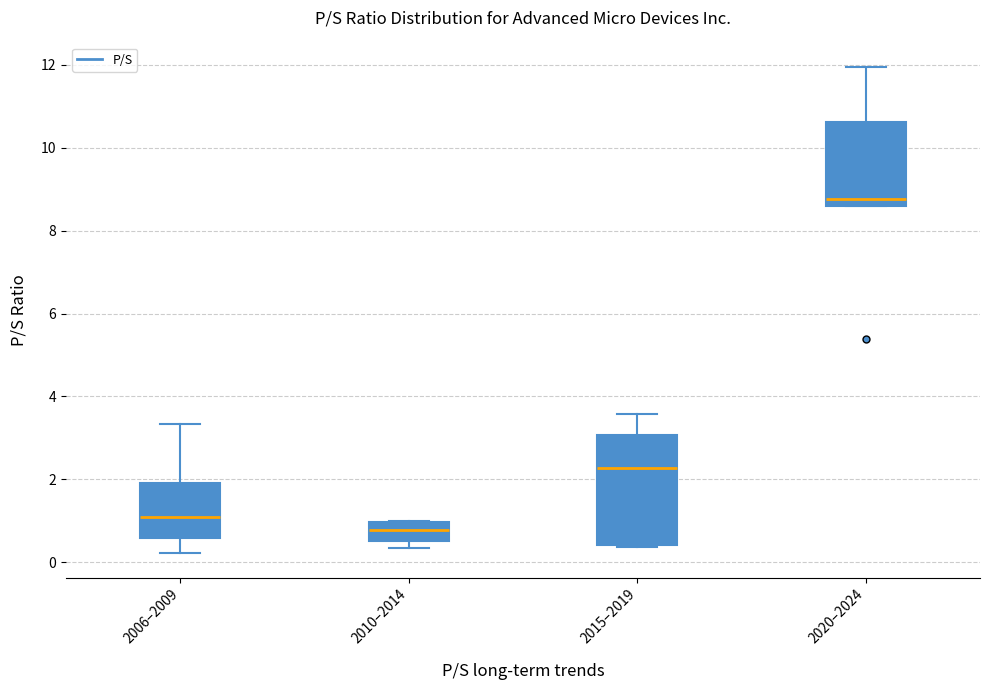

Reading left to right, transcribe this box plot: for each box, give where its median line is, the range the box spans, and where its two whiskers end, as read against the y-axis. The values are not printed on the chart, so give them approximately, as read against the axis.

2006–2009: median 1.0, box 0.6 to 2.0, whiskers 0.2 to 3.4
2010–2014: median 0.8, box 0.6 to 1.0, whiskers 0.4 to 1.0
2015–2019: median 2.2, box 0.4 to 3.0, whiskers 0.4 to 3.6
2020–2024: median 8.8, box 8.6 to 10.6, whiskers 8.6 to 12.0